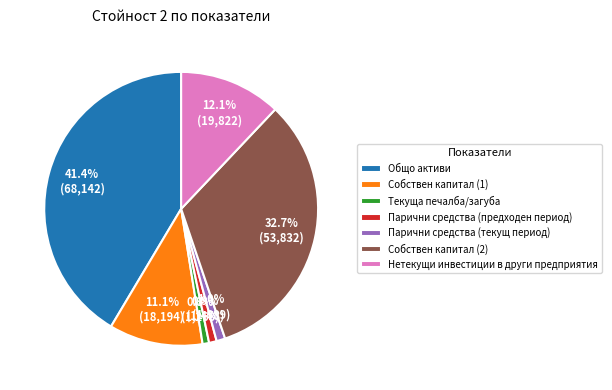

Approximately how many times larger is the value at Парични средства (текущ период) compared to Собствен капитал (1)?

0.1